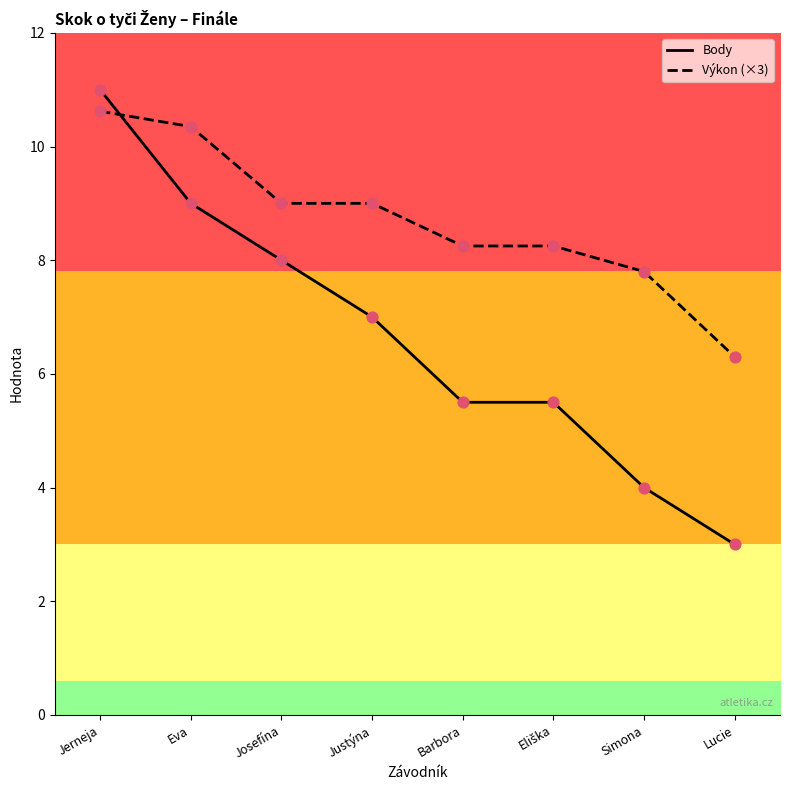

What are all the series names shown in the legend?

Body, Výkon (×3)